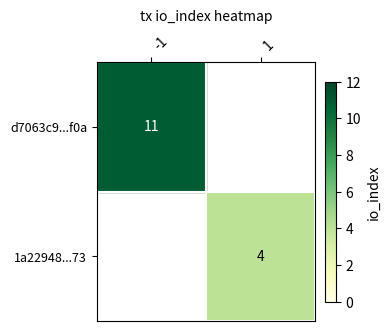

True or false: 1a22948...73 has a value of 7 at 1.

False